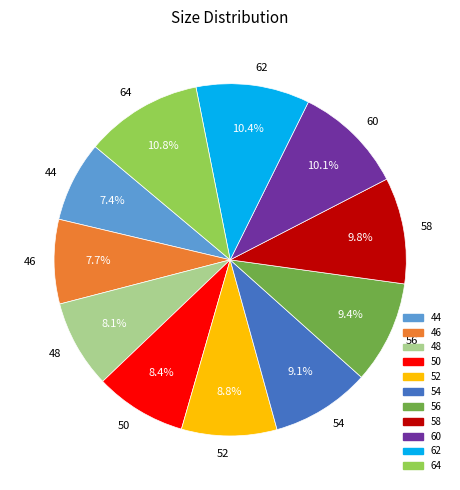

True or false: 50 accounts for 1% of the total.

False